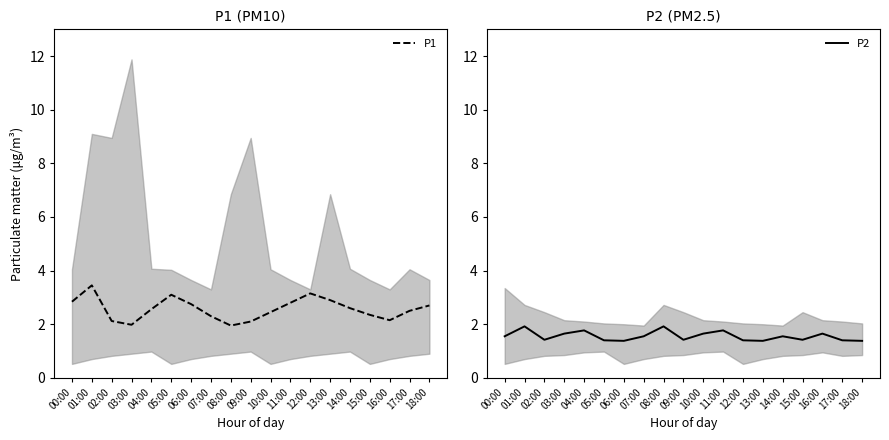

How many lines are shown in the chart?

2